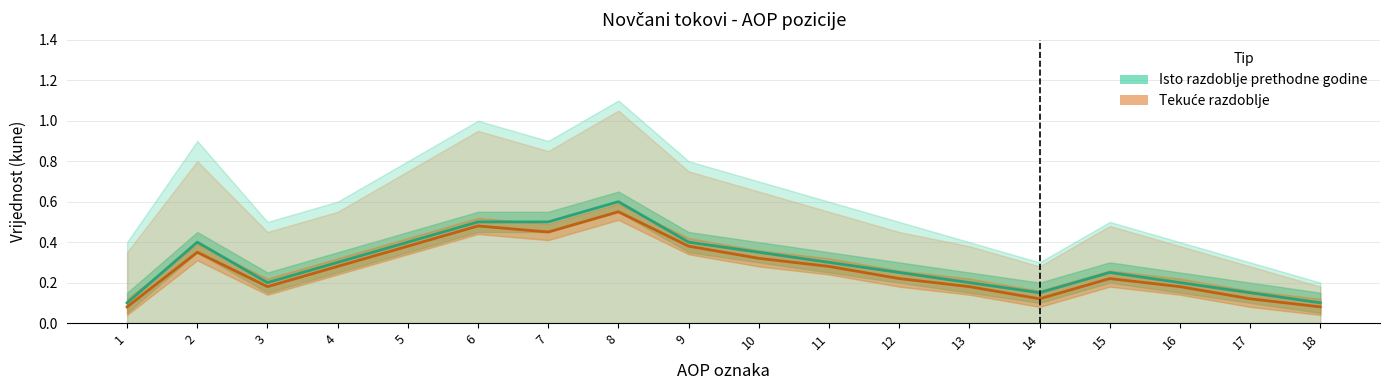

What is the sum of all Isto razdoblje prethodne godine values?

5.3